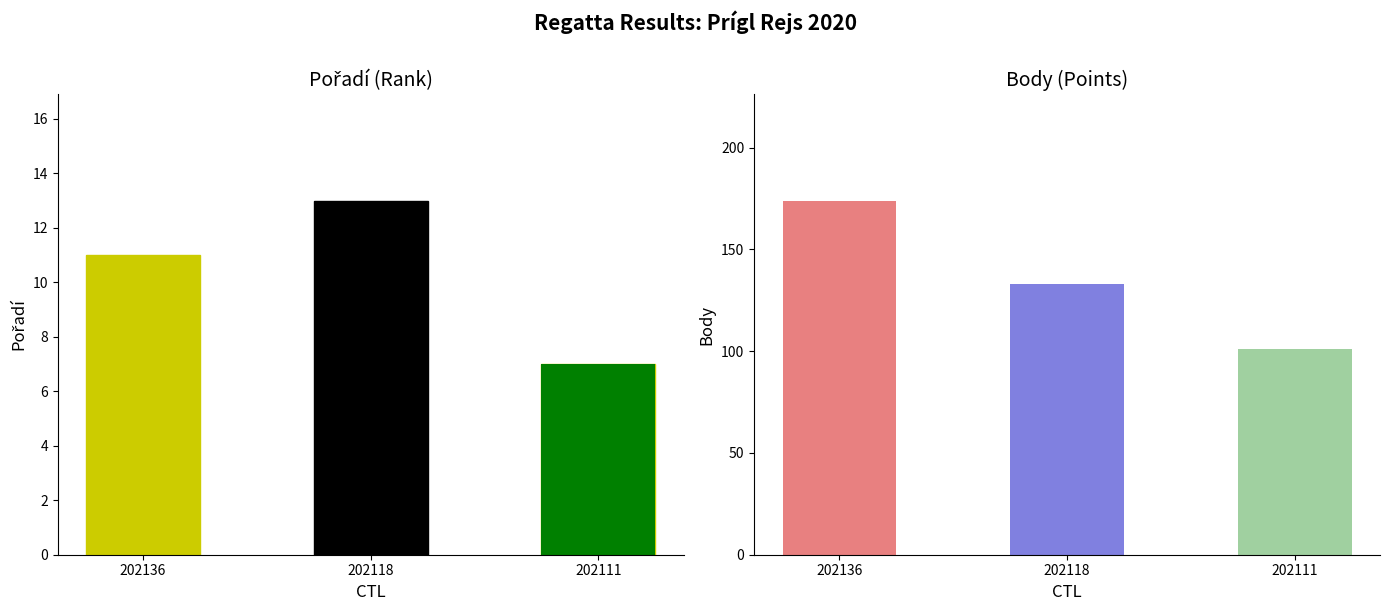

What is the difference between the maximum and second lowest values?

2